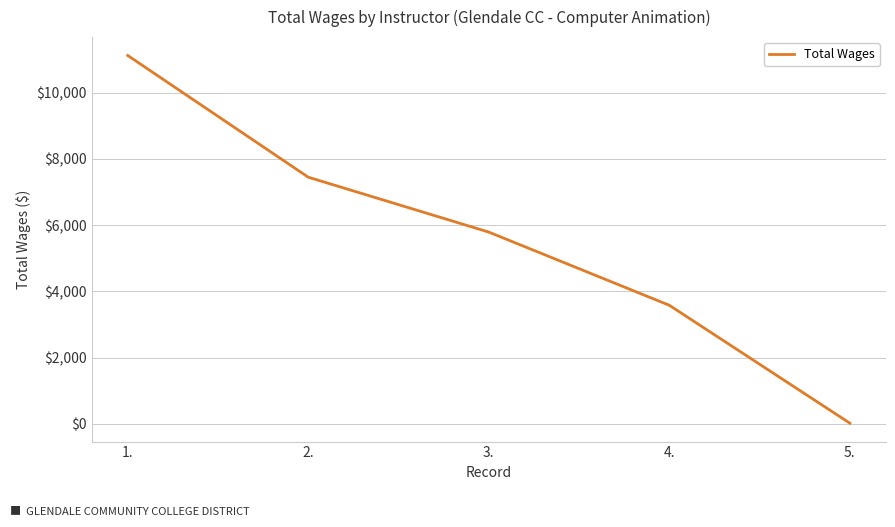

Count the number of categories in the chart.

5